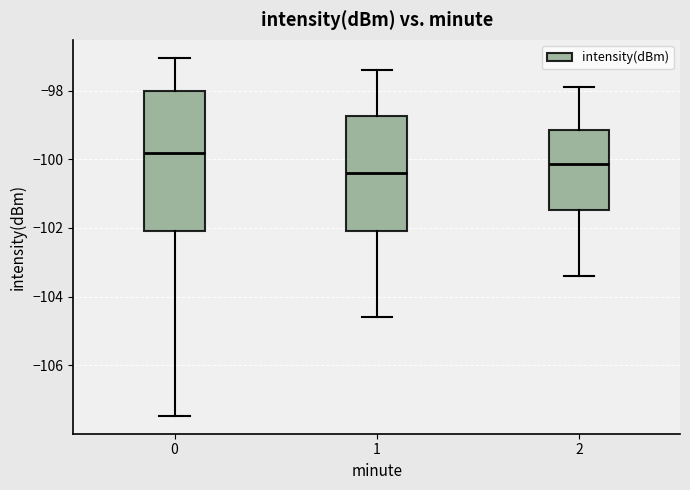

Where does the lower whisker of the box at x = 0 end on the y-axis? The values are not printed on the chart, so give them approximately, as read against the axis.

-107.4